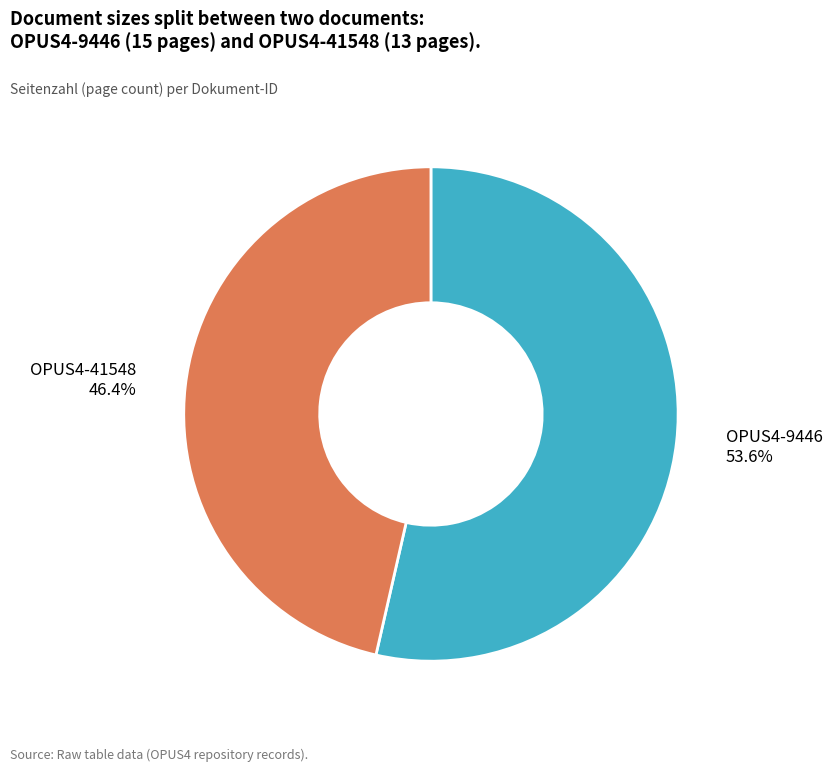

Is there a majority slice in this chart?

Yes